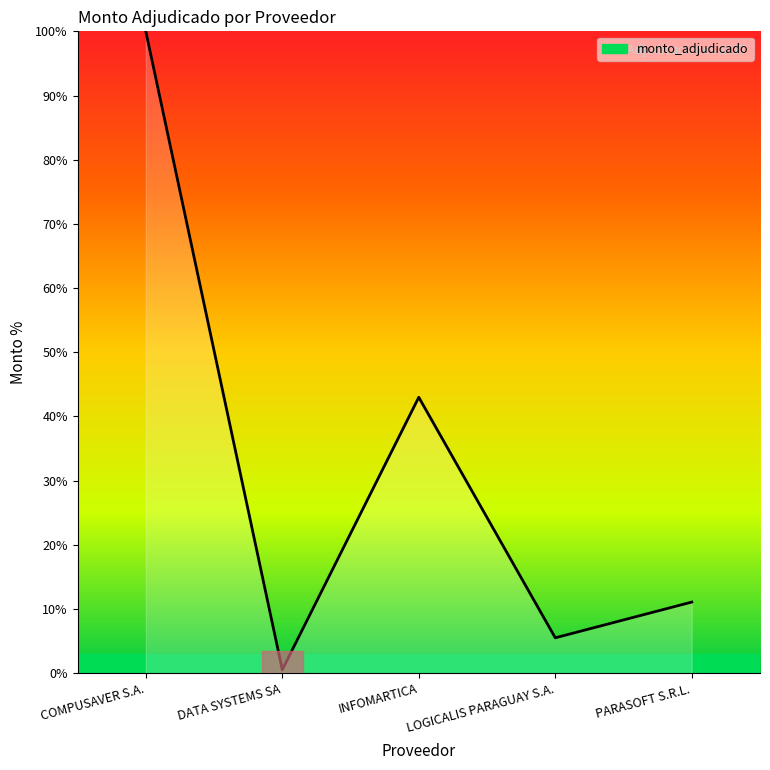

What position from the right is INFOMARTICA?

3